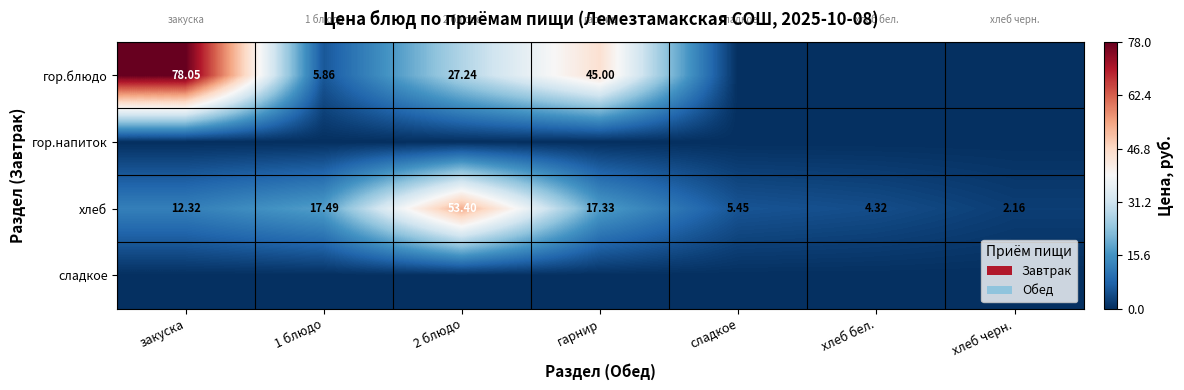

How many values in the хлеб series exceed 12?

4